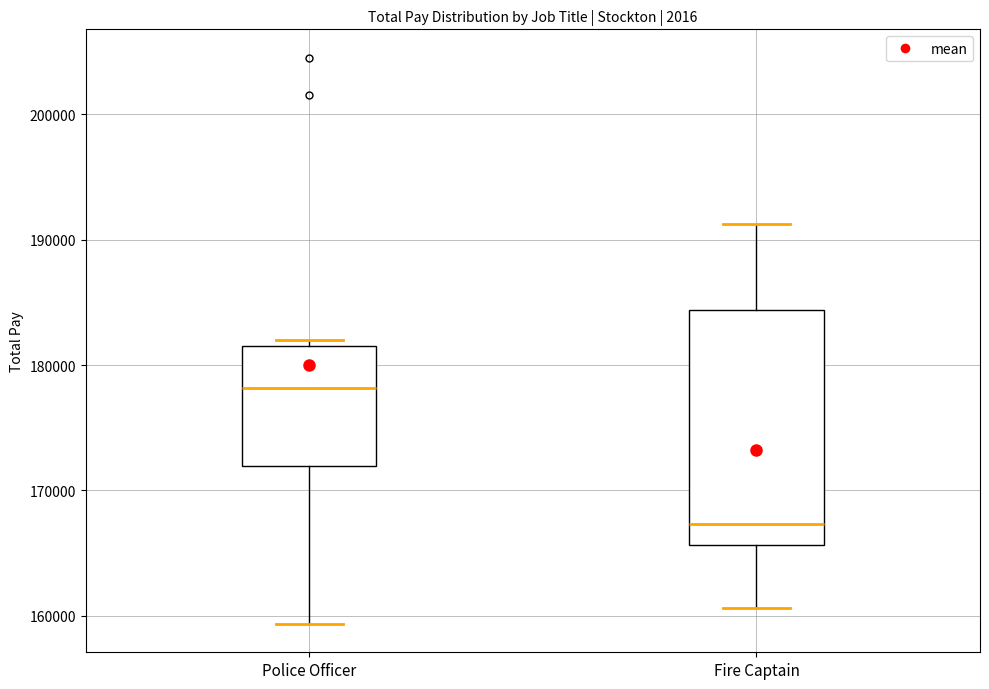

Reading left to right, read every box against the y-axis: the position of its median line, the range the box covers, and the ends of its whiskers. The values are not printed on the chart, so give them approximately, as read against the axis.

Police Officer: median 178000, box 172000 to 182000, whiskers 159000 to 182000 (just above the box's upper edge)
Fire Captain: median 167000, box 166000 to 184000, whiskers 161000 to 191000